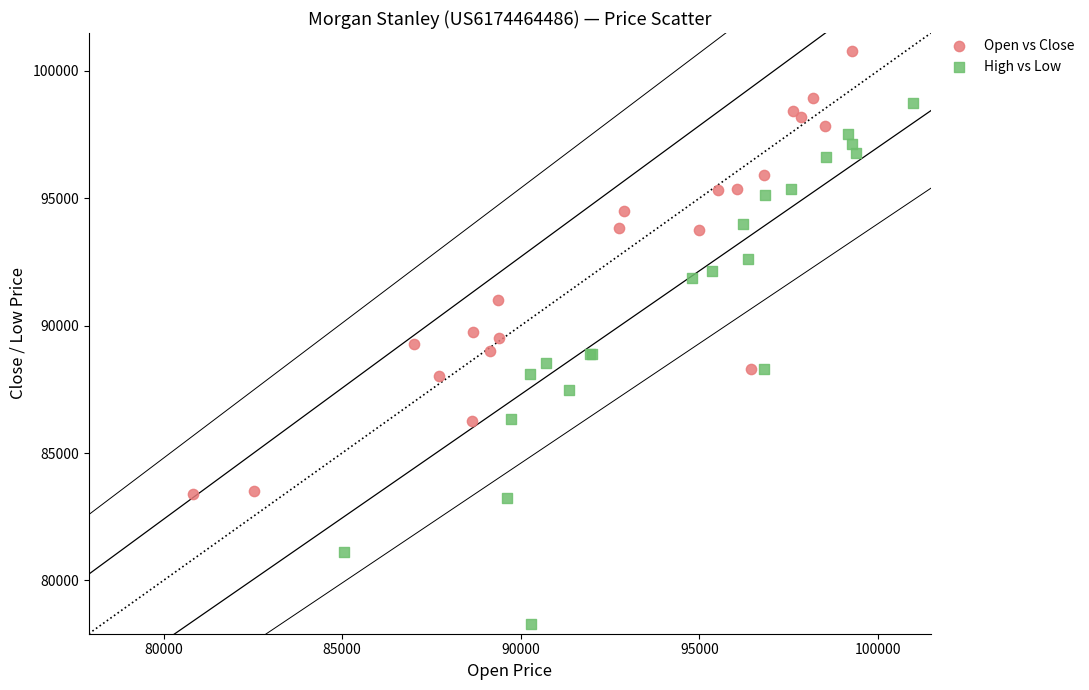

Which series contains the lowest Y value?

High vs Low